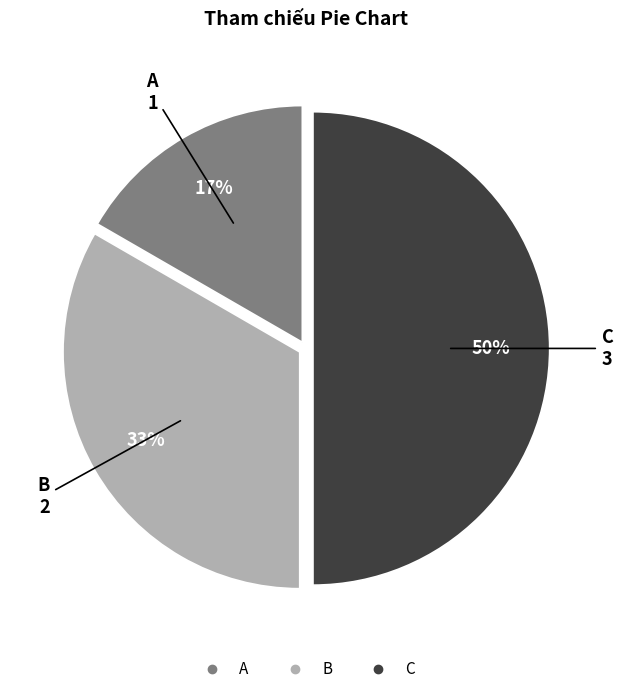

What is the largest slice in the pie chart?

C